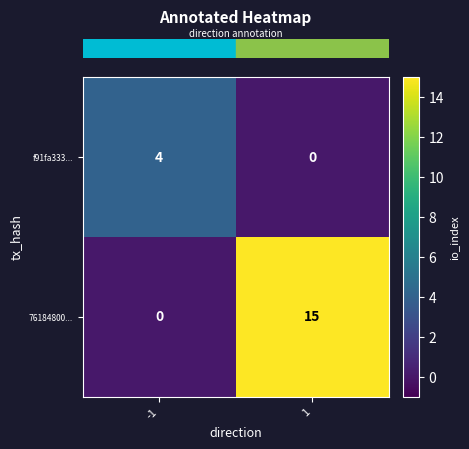

What is the total value across all series at 1?

15